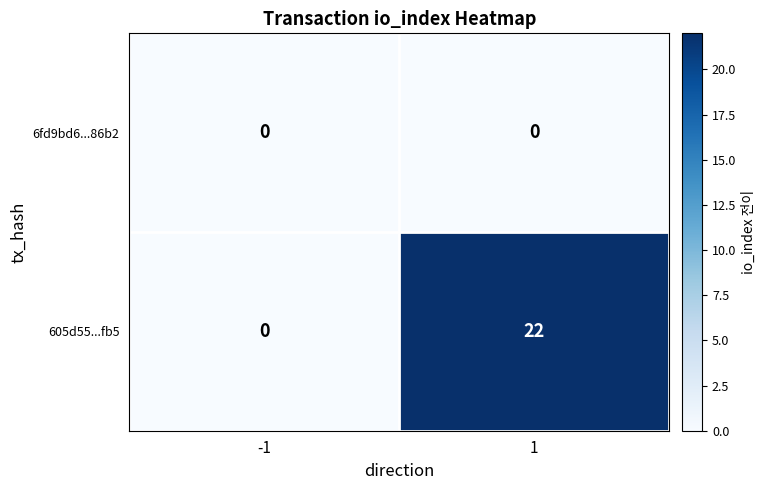

Which series has the widest spread of values?

605d55...fb5